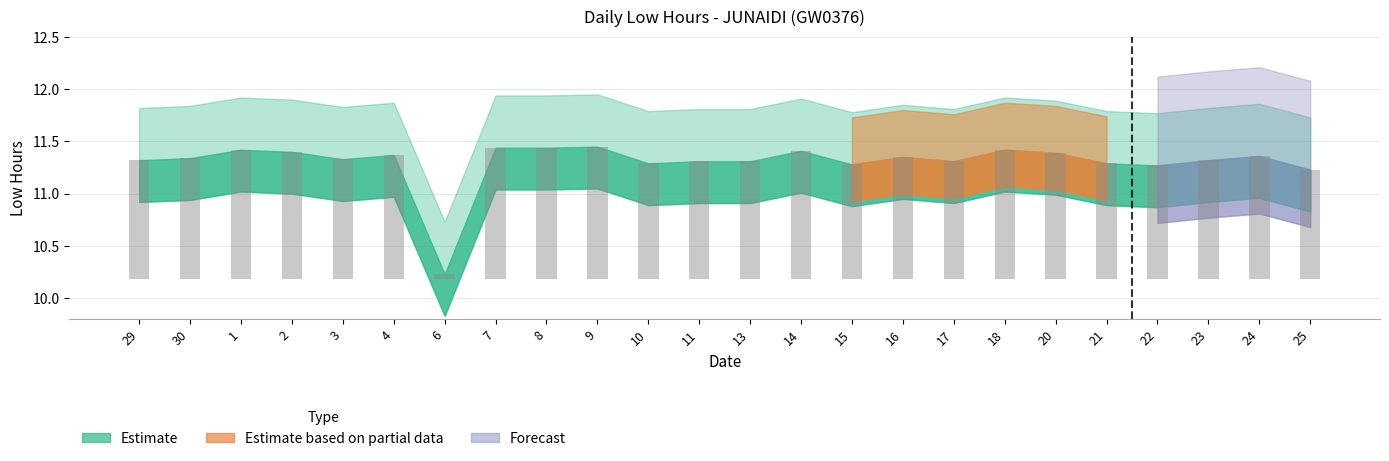

What is the label of the 24th bar from the right?

29